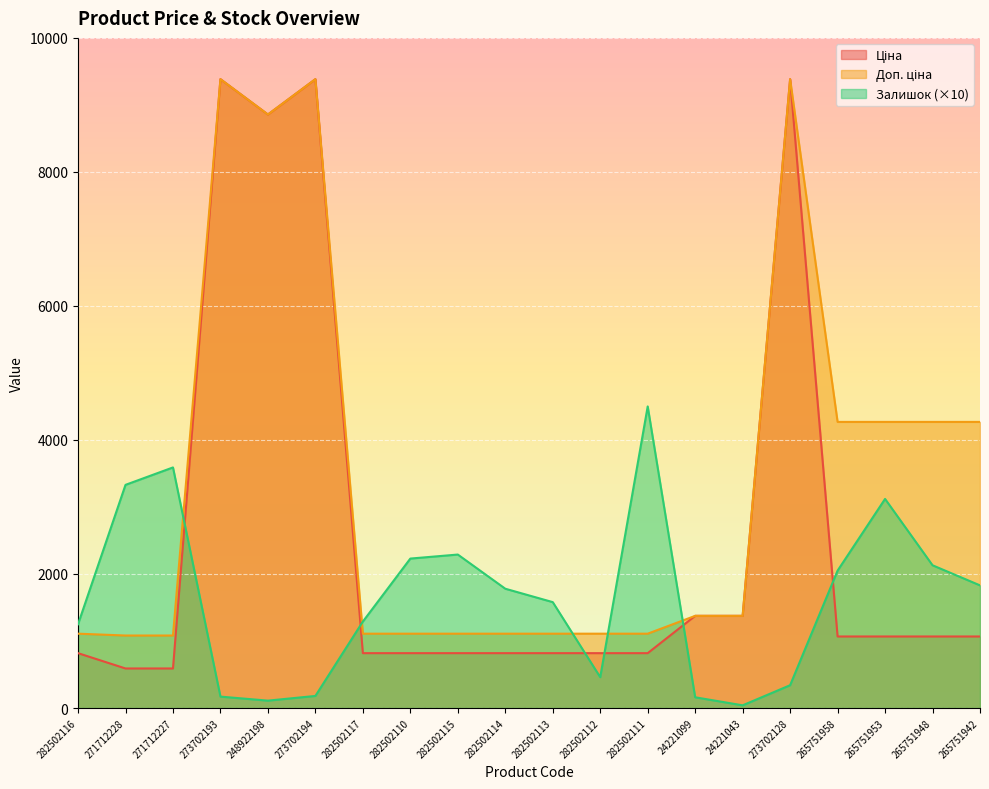

Count the number of data series in this chart.

3